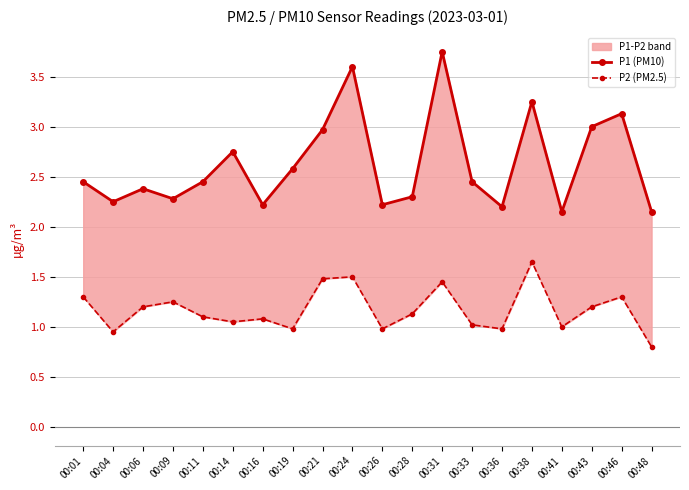

What is the minimum value for P2 (PM2.5)?

0.8